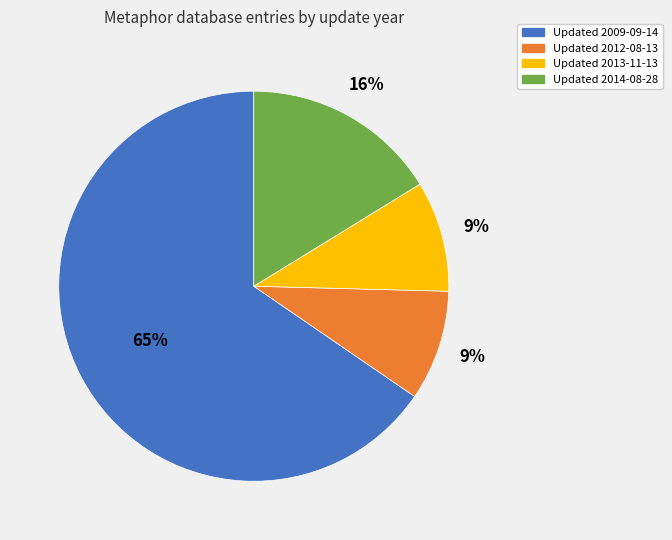

Is there any slice that represents more than half of the pie?

Yes